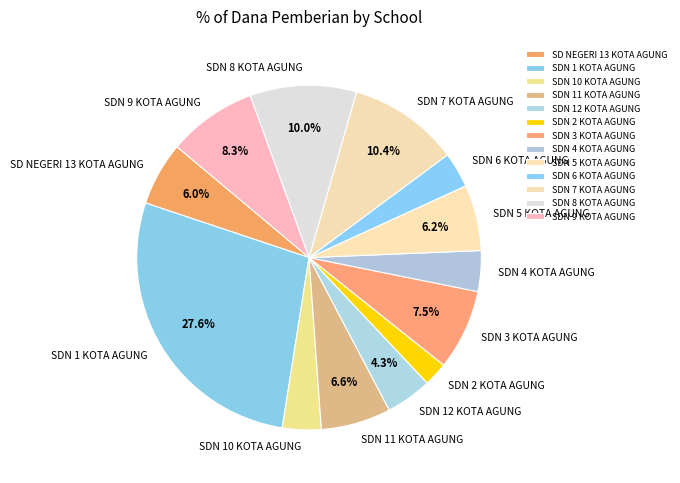

Which has a higher value, SDN 5 KOTA AGUNG or SDN 8 KOTA AGUNG?

SDN 8 KOTA AGUNG